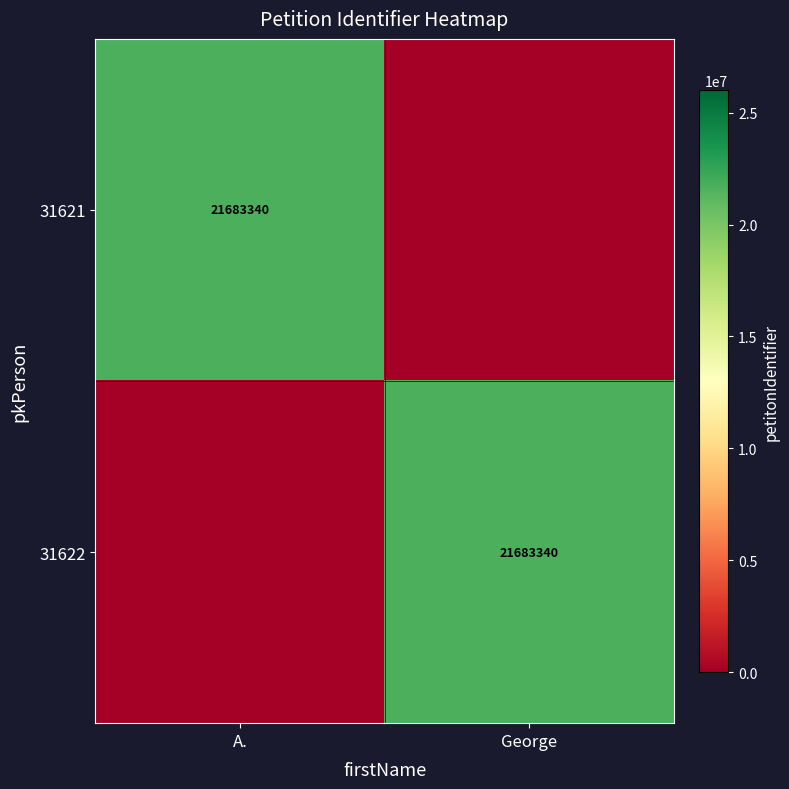

Which category has the highest value across all series?

A.